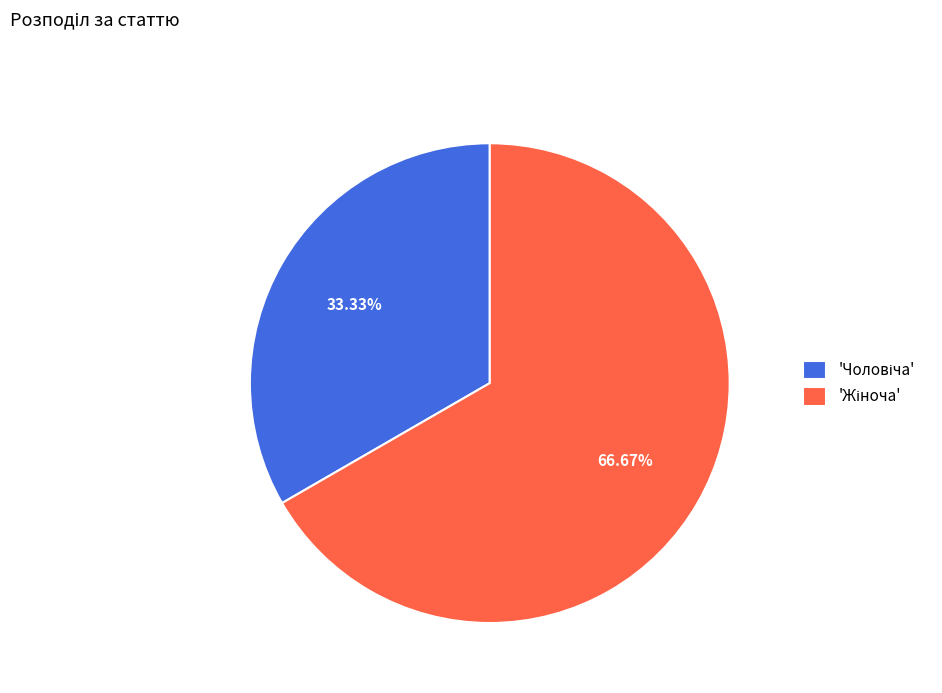

Is there a majority slice in this chart?

Yes